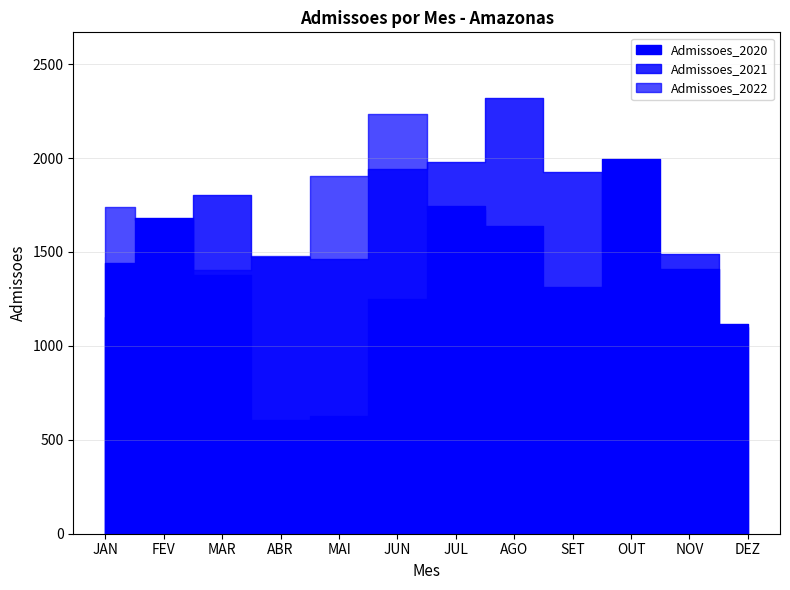

What is the value of the Admissoes_2021 point at the 9th from the left?

1926